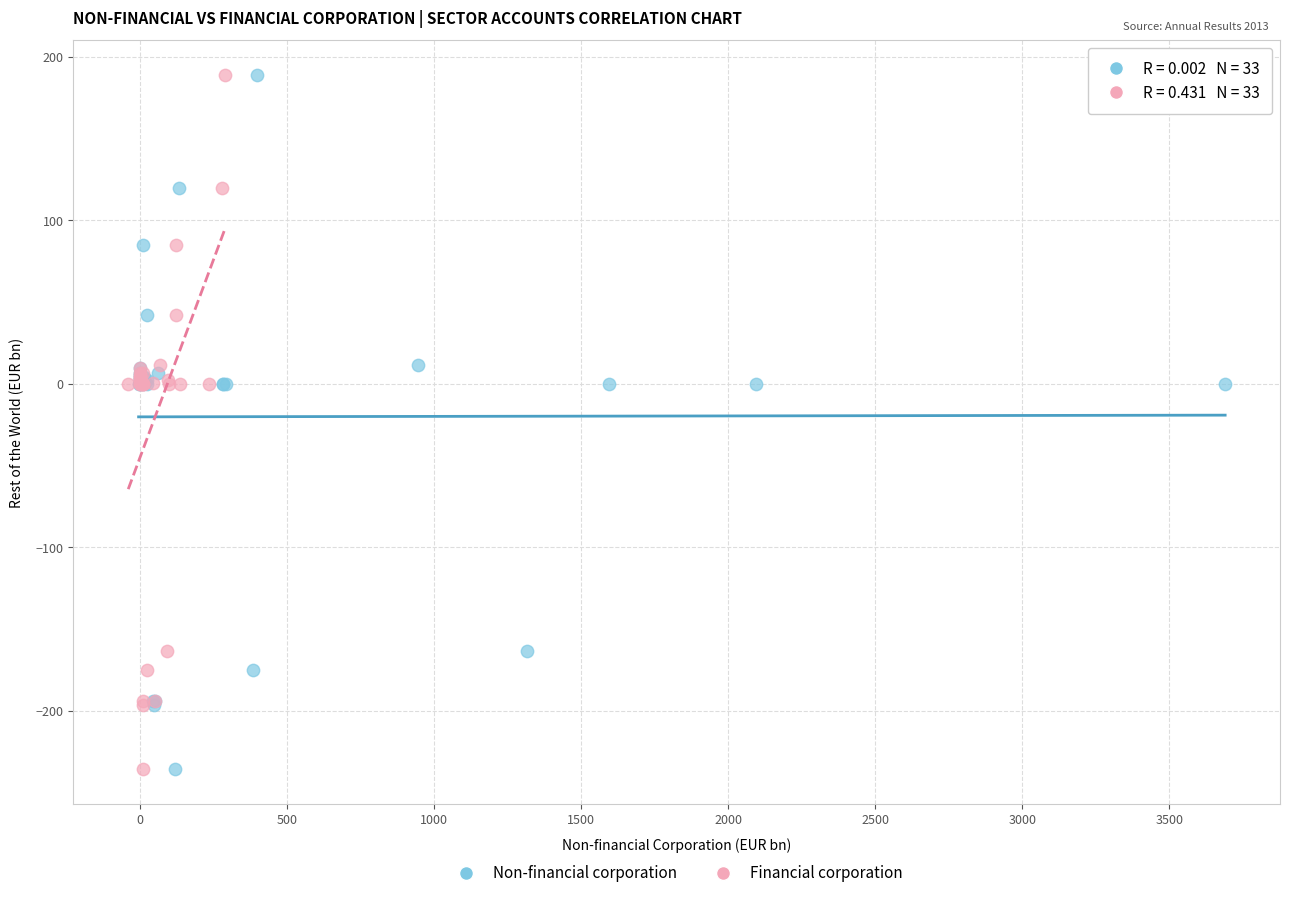

What are all the series names shown in the legend?

Non-financial corporation, Financial corporation